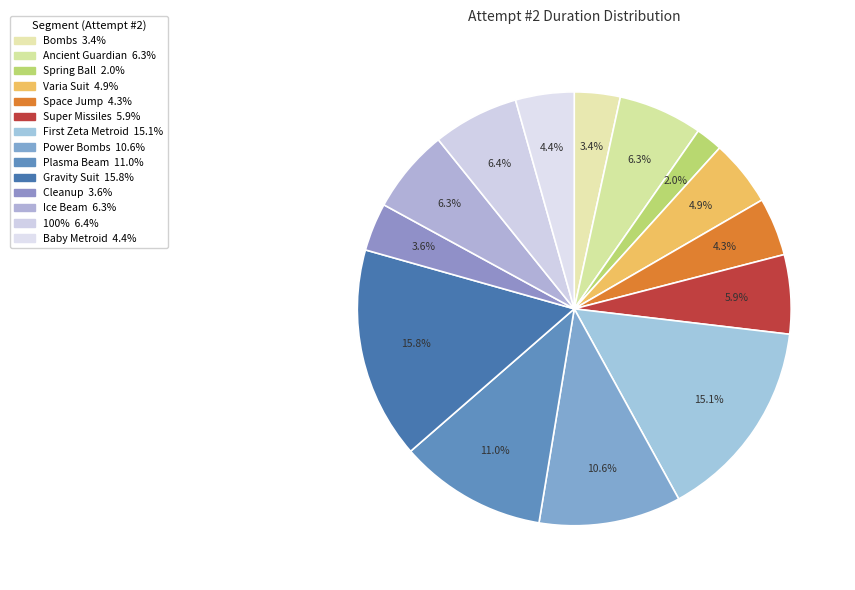

Count the number of slices in the pie.

14